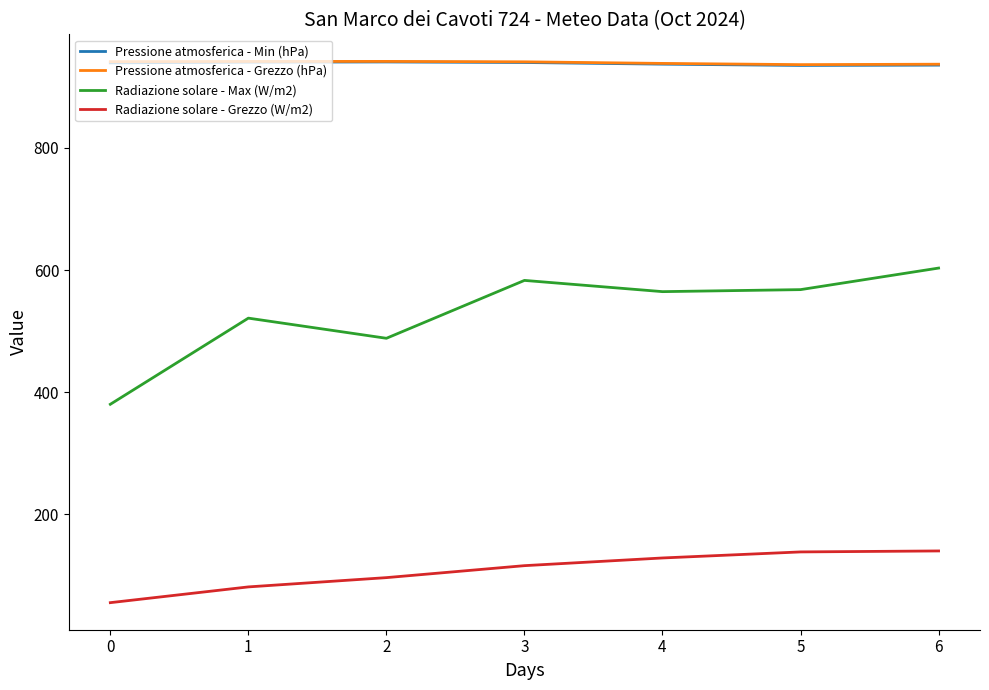

True or false: Radiazione solare - Max (W/m2) and Pressione atmosferica - Grezzo (hPa) intersect in this chart.

False